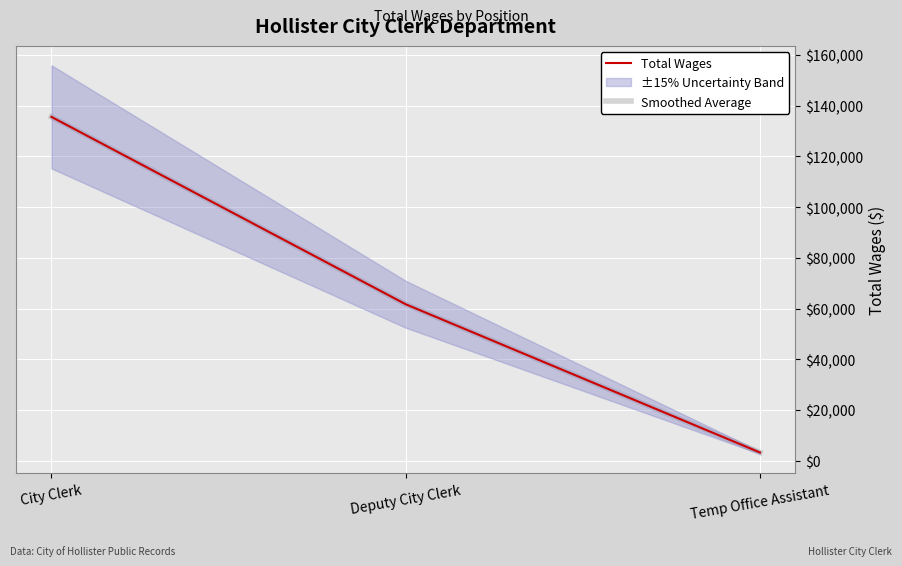

What are all the series names shown in the legend?

Total Wages, Smoothed Average